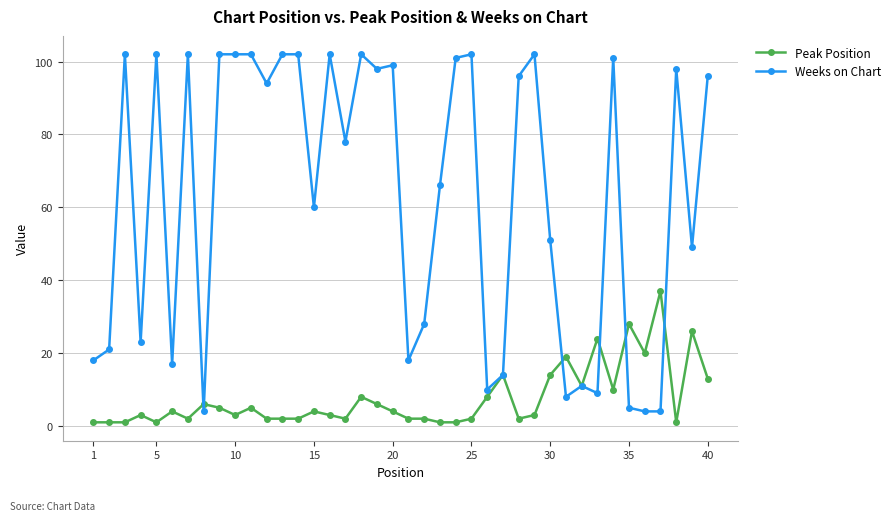

What is the value of the Peak Position point at the 21st from the left?

2